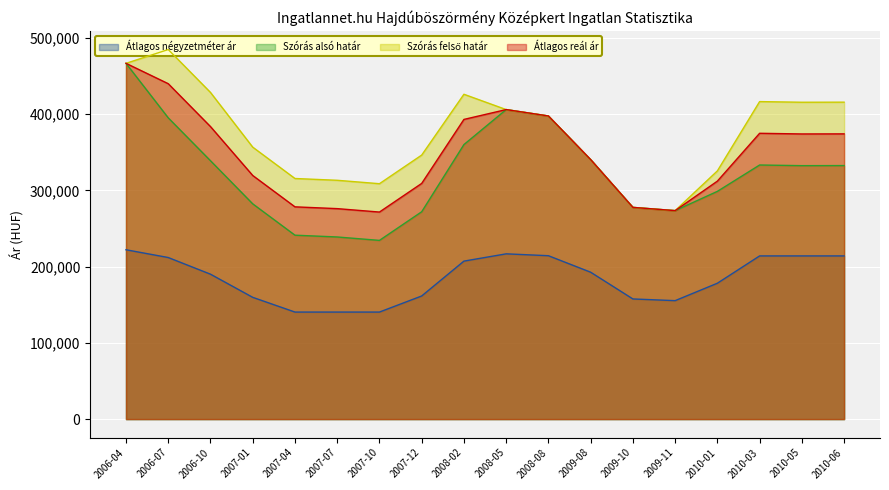

Where is Szórás felső határ nearest to the value 379042?

2008-08